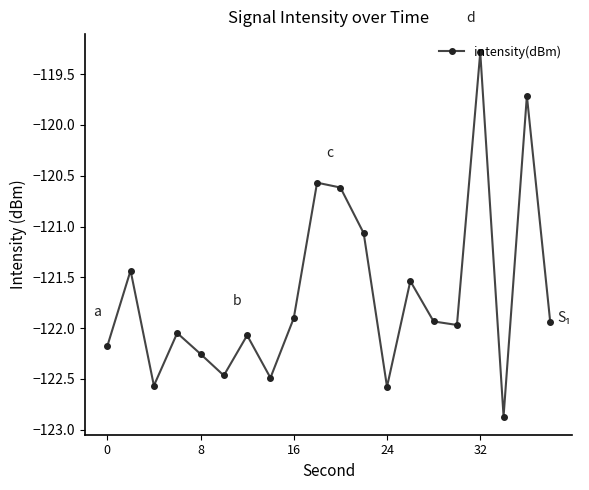

What is the value of the 2nd point from the left?

-121.4